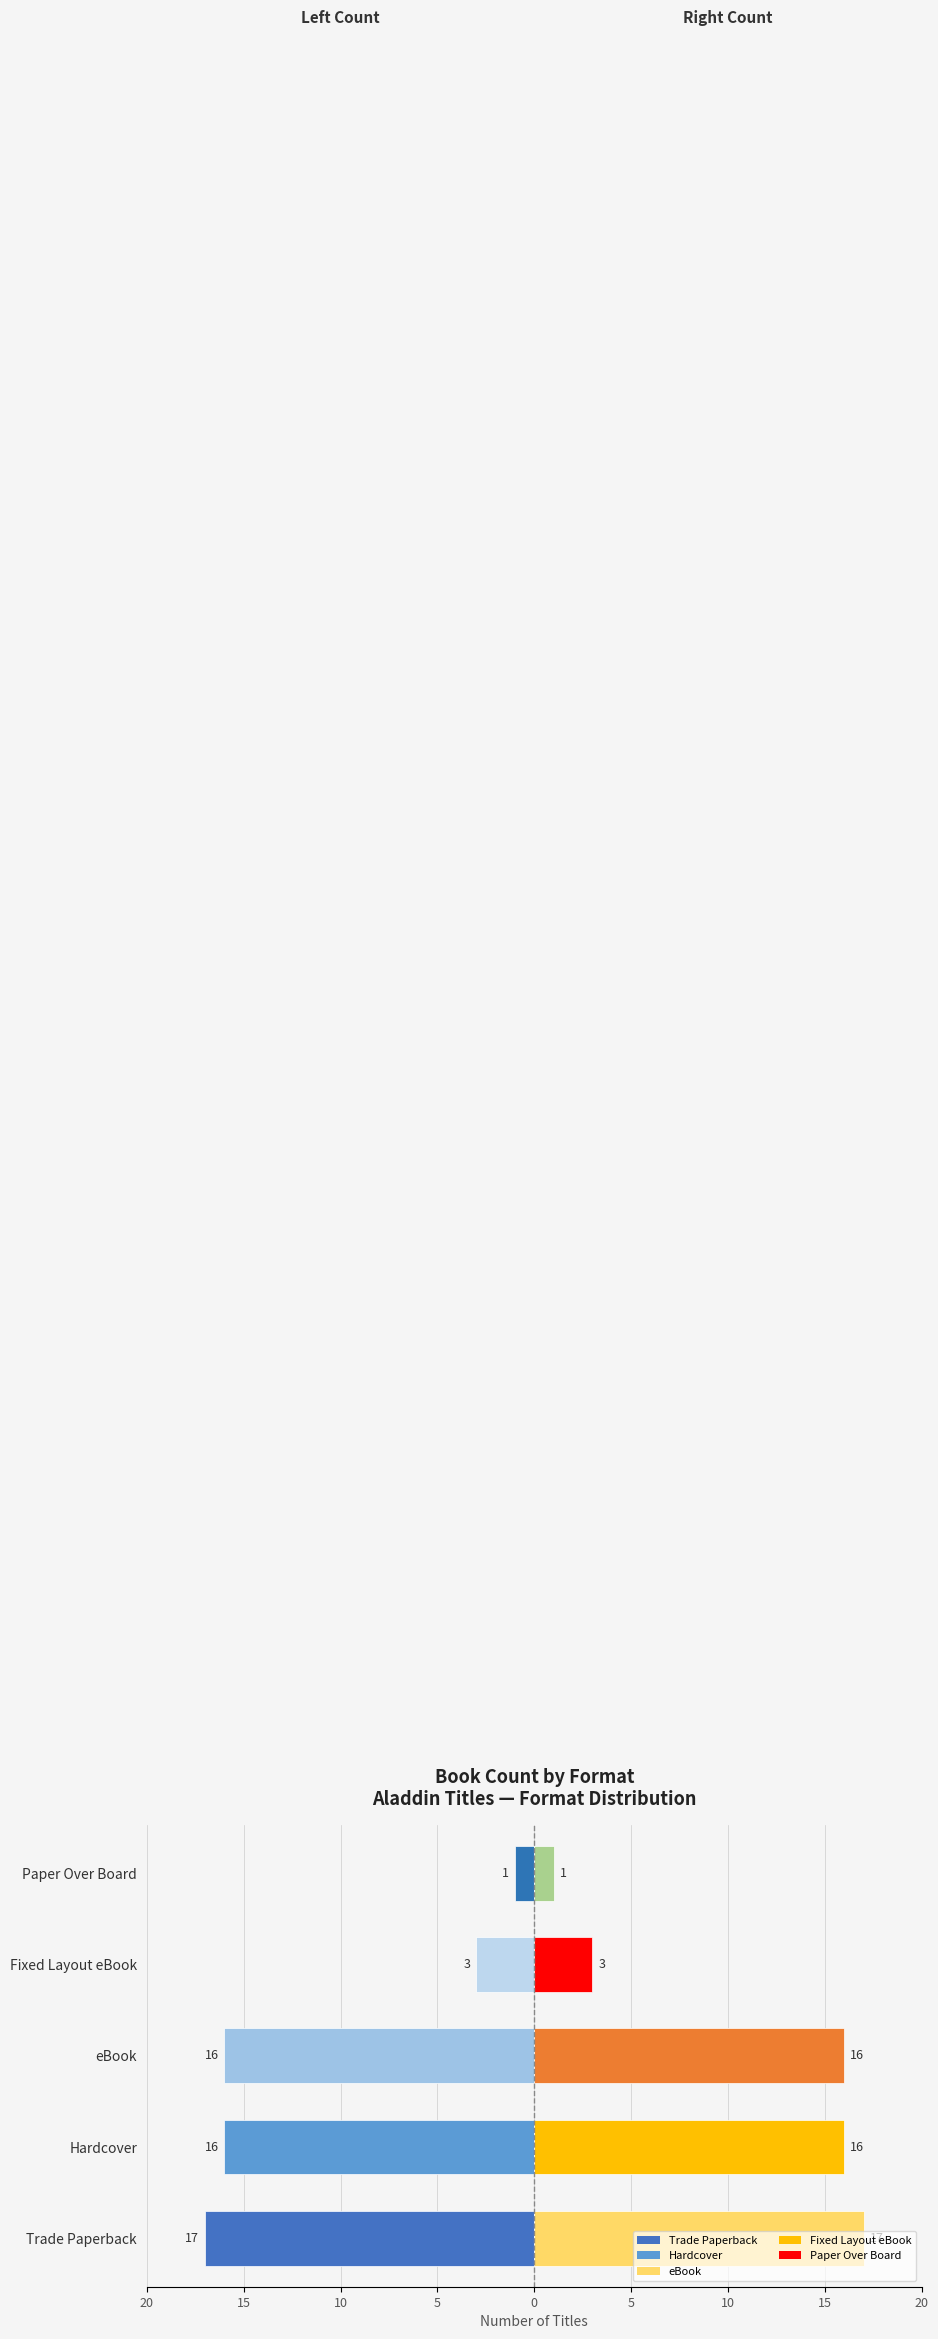

At how many categories does at least one series exceed 4?

3